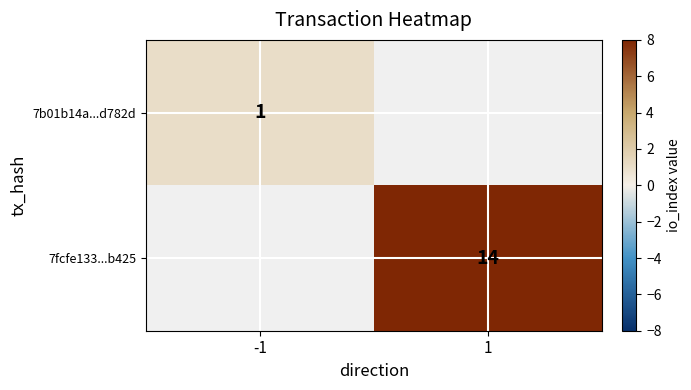

Which category has the lowest value across all series?

-1